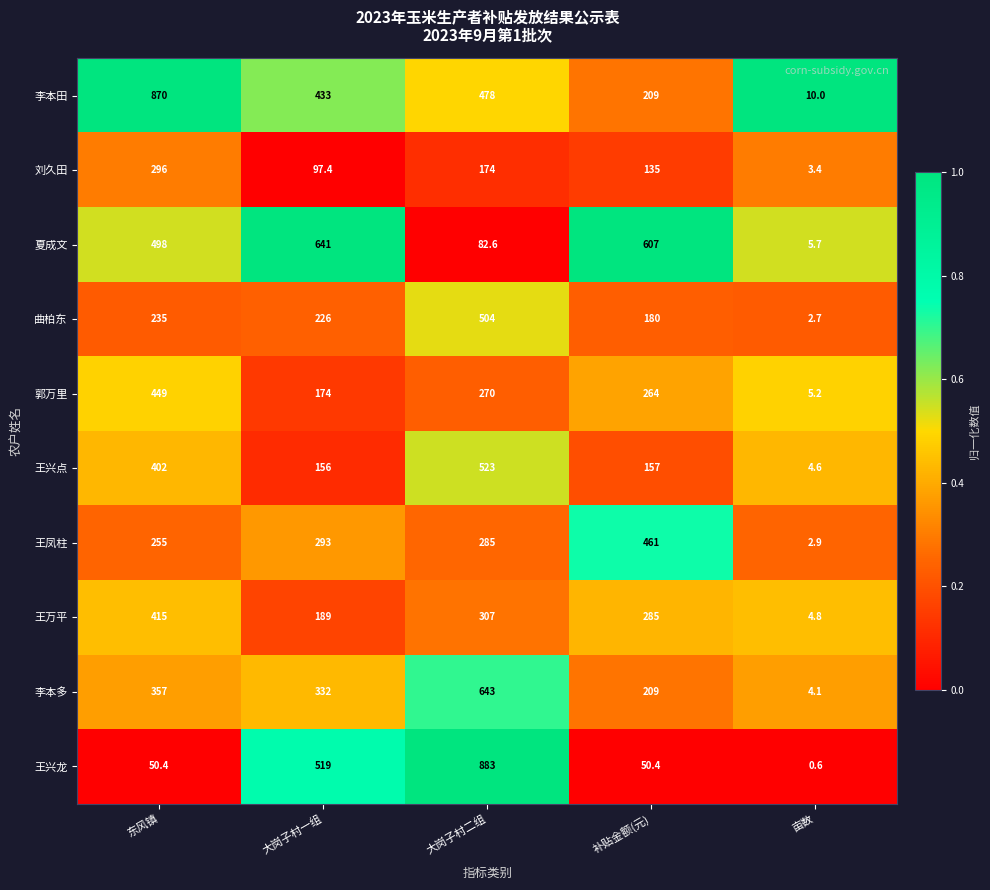

Between 大岗子村一组 and 补贴金额(元), which series saw the biggest shift?

王兴龙